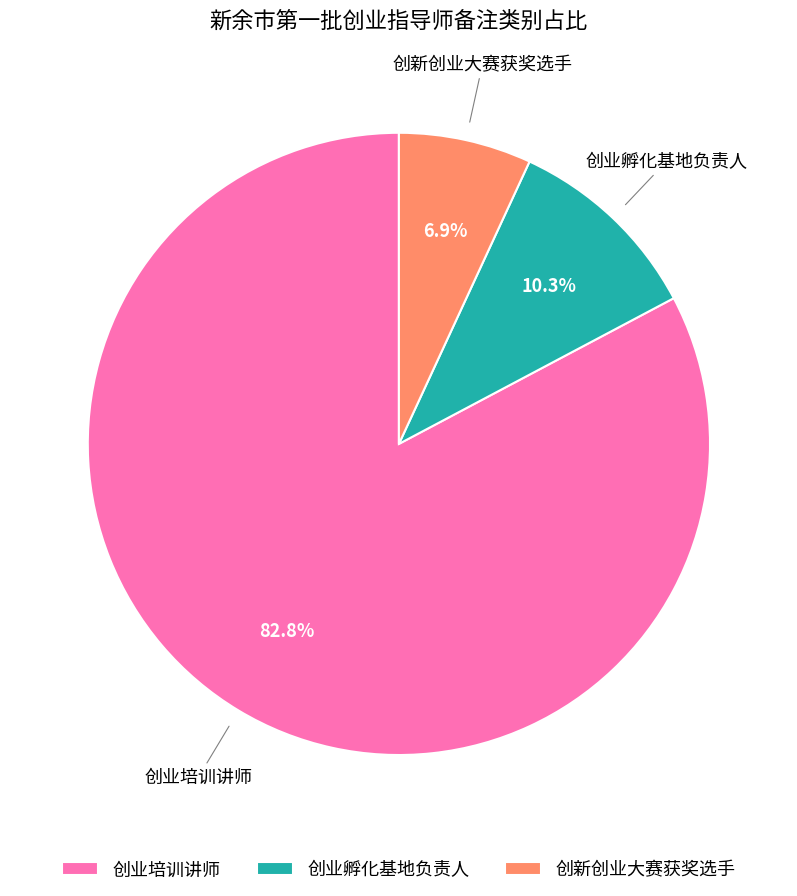

Which category has the smallest portion of the pie?

创新创业大赛获奖选手